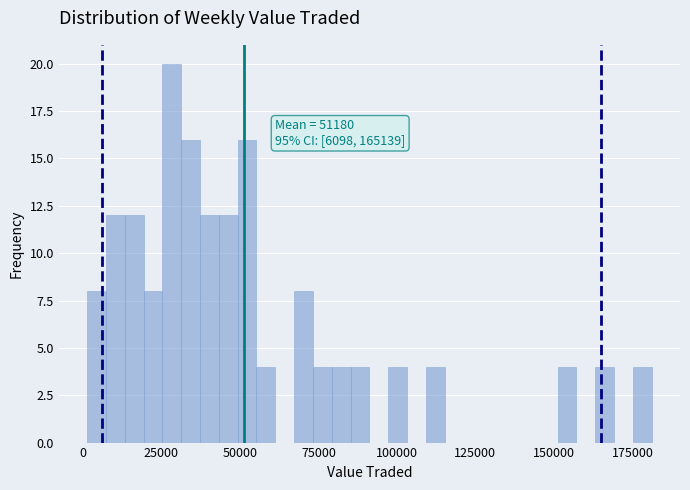

Around what value on the x-axis is the tallest bar? Give the approximate position of its centre, as read against the axis.

30000